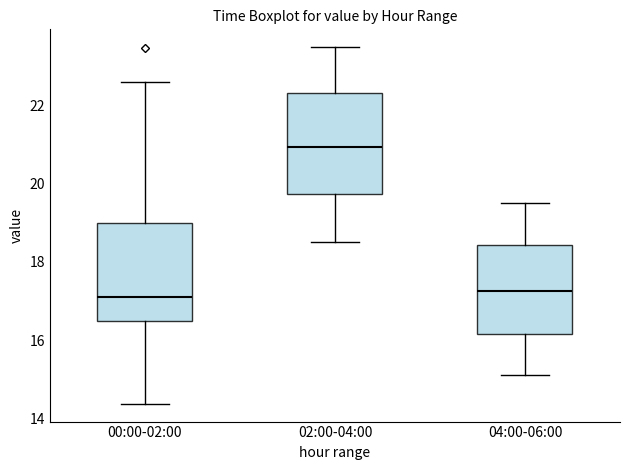

Reading left to right, read every box against the y-axis: the position of its median line, the range the box covers, and the ends of its whiskers. The values are not printed on the chart, so give them approximately, as read against the axis.

00:00-02:00: median 17.2, box 16.4 to 19.0, whiskers 14.4 to 22.6
02:00-04:00: median 21.0, box 19.8 to 22.4, whiskers 18.6 to 23.6
04:00-06:00: median 17.2, box 16.2 to 18.4, whiskers 15.2 to 19.6